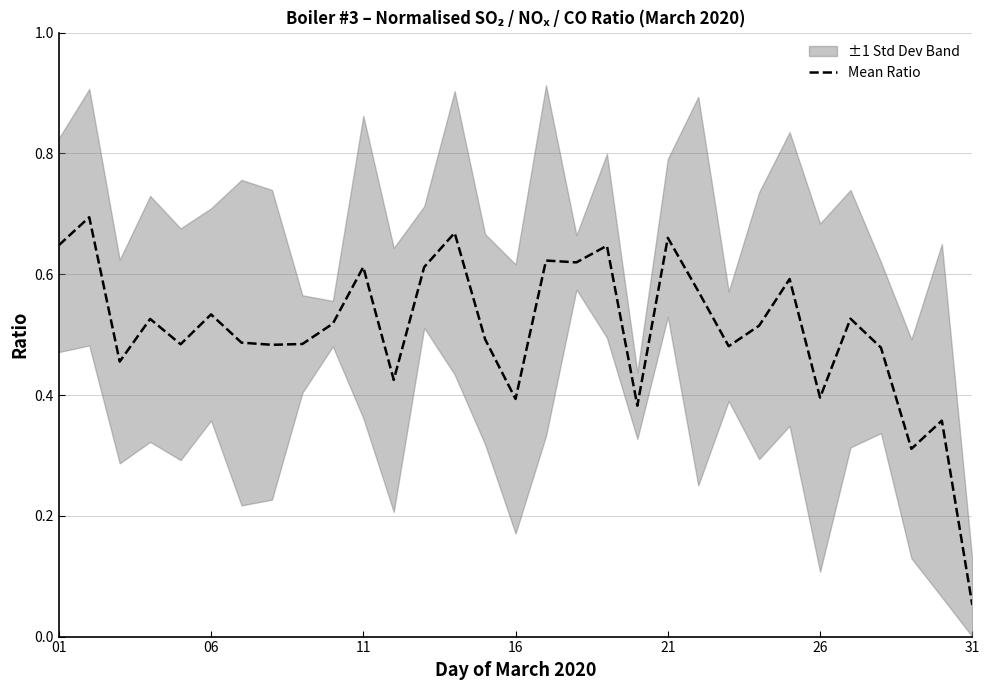

The Mean Ratio series shows 0.3 at 11. True or false?

False